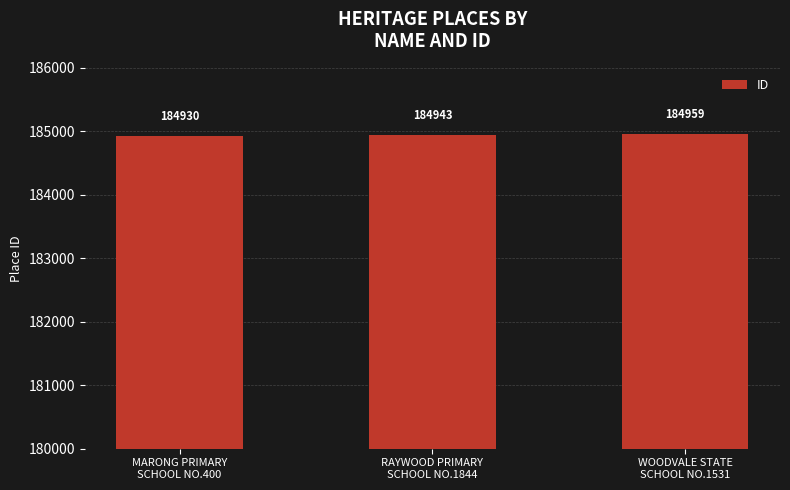

List the labels in order of value, smallest first.

MARONG PRIMARY
SCHOOL NO.400, RAYWOOD PRIMARY
SCHOOL NO.1844, WOODVALE STATE
SCHOOL NO.1531